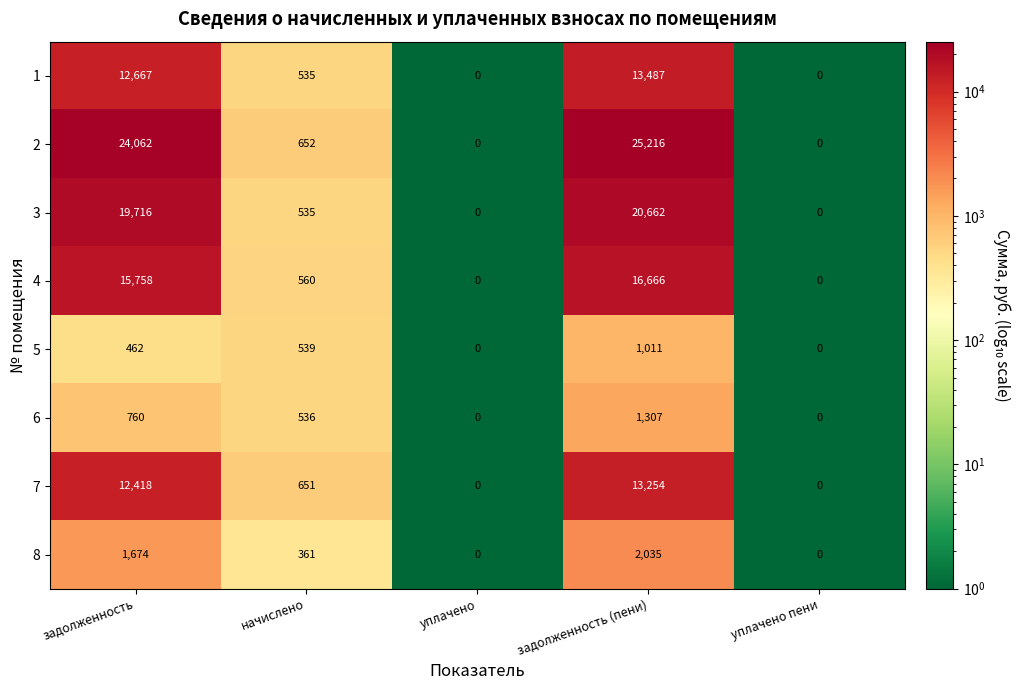

At which label does 1 reach its peak?

задолженность (пени)